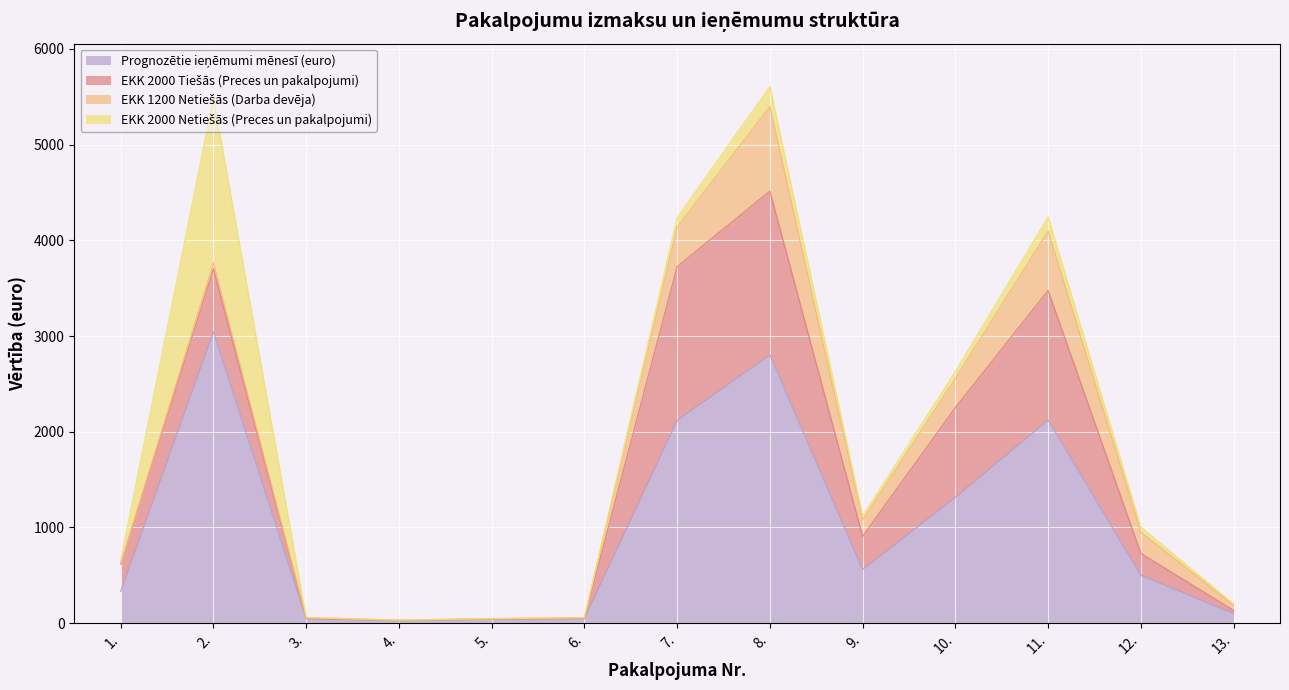

What is the total value across all series at 8.?

5606